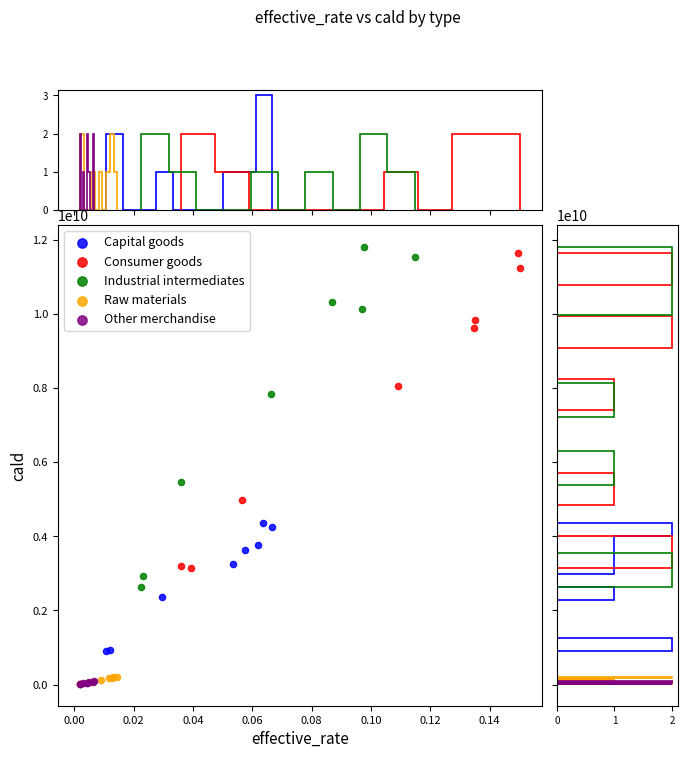

Which series has the widest spread of Y values?

Industrial intermediates